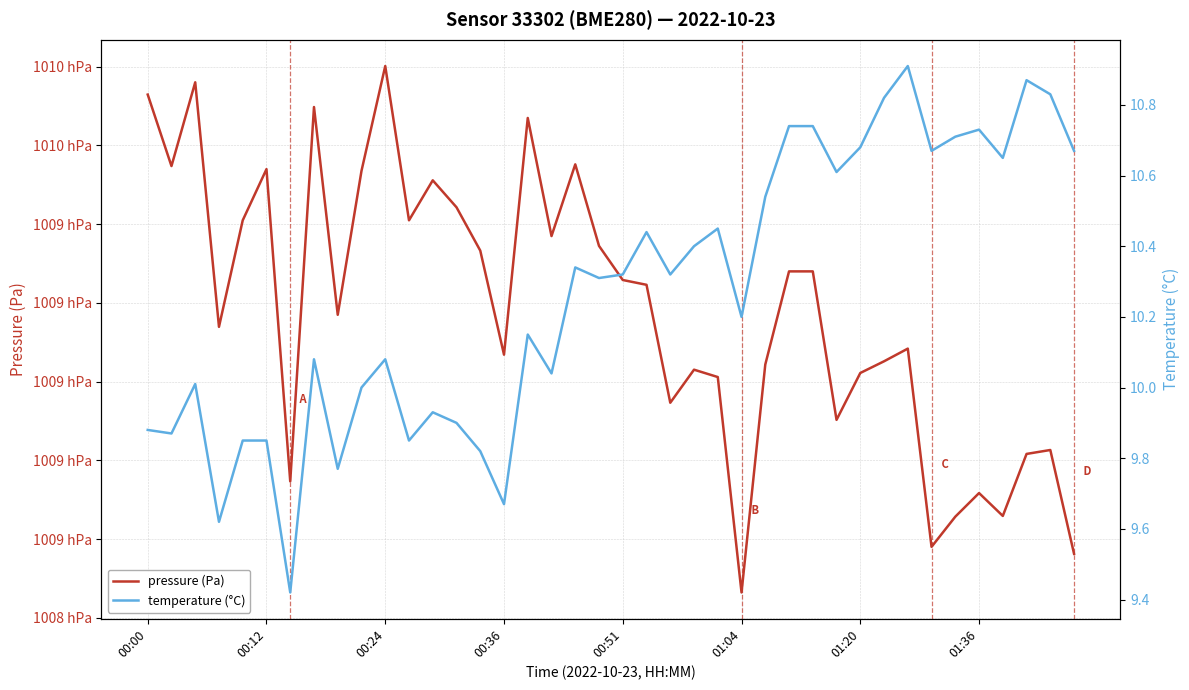

What is the sum of all temperature (°C) values?

410.7